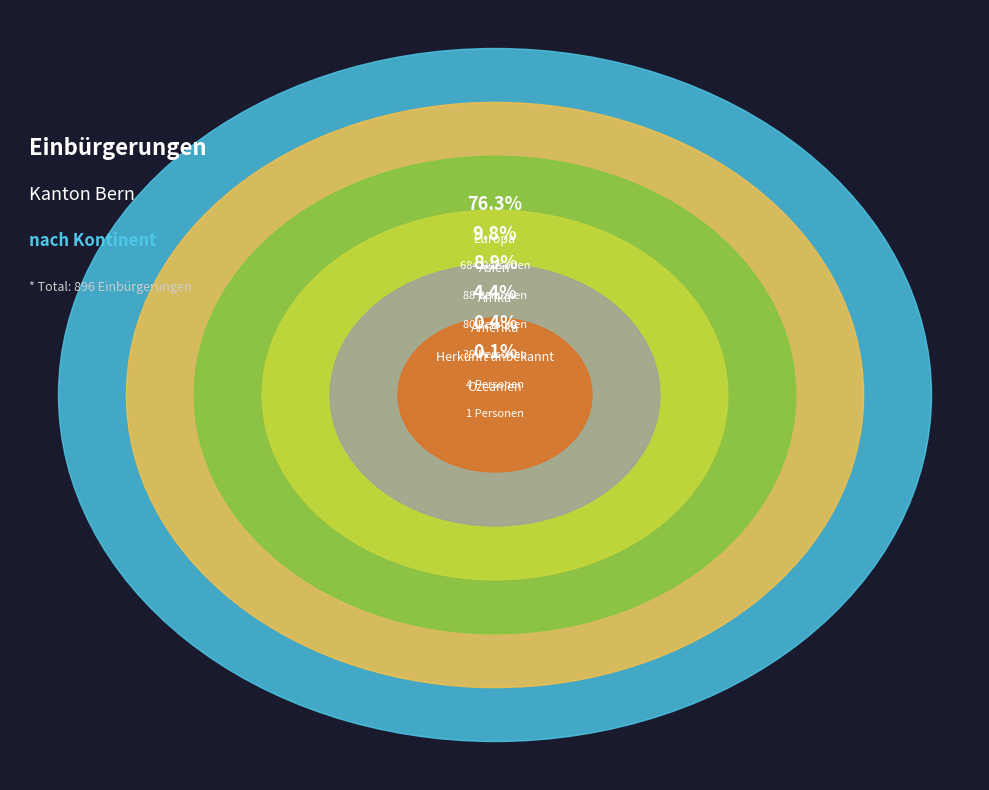

Which slice is the smallest?

Ozeanien